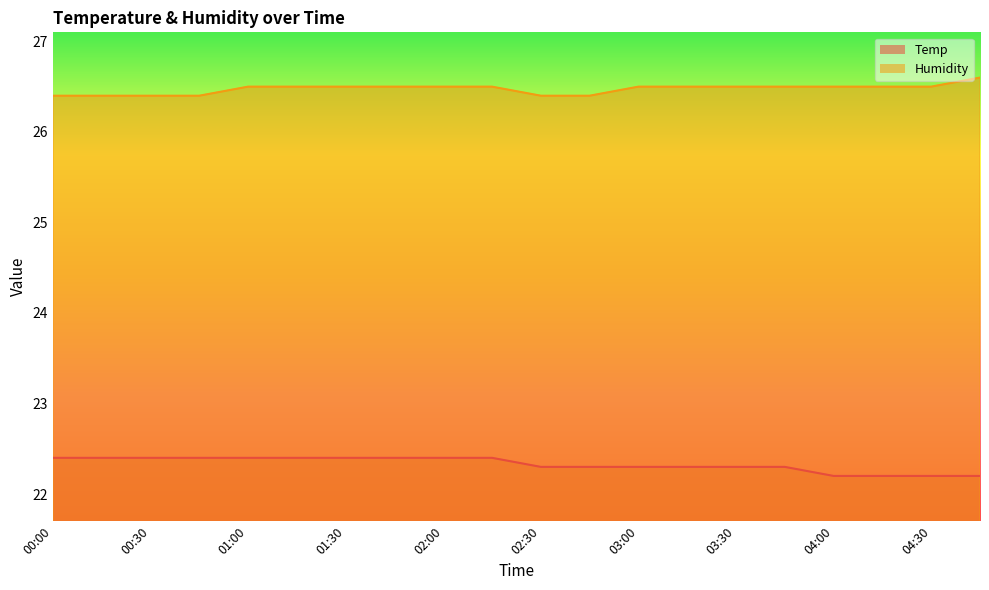

What are all the series names shown in the legend?

Temp, Humidity